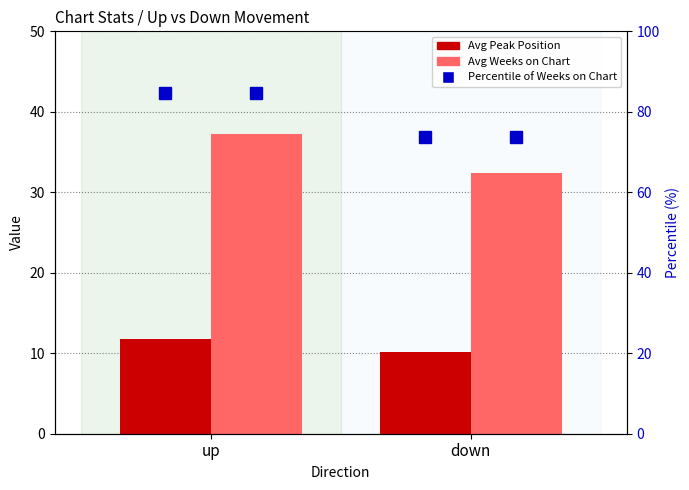

At down, list the series in order from smallest to largest.

Avg Peak Position, Avg Weeks on Chart